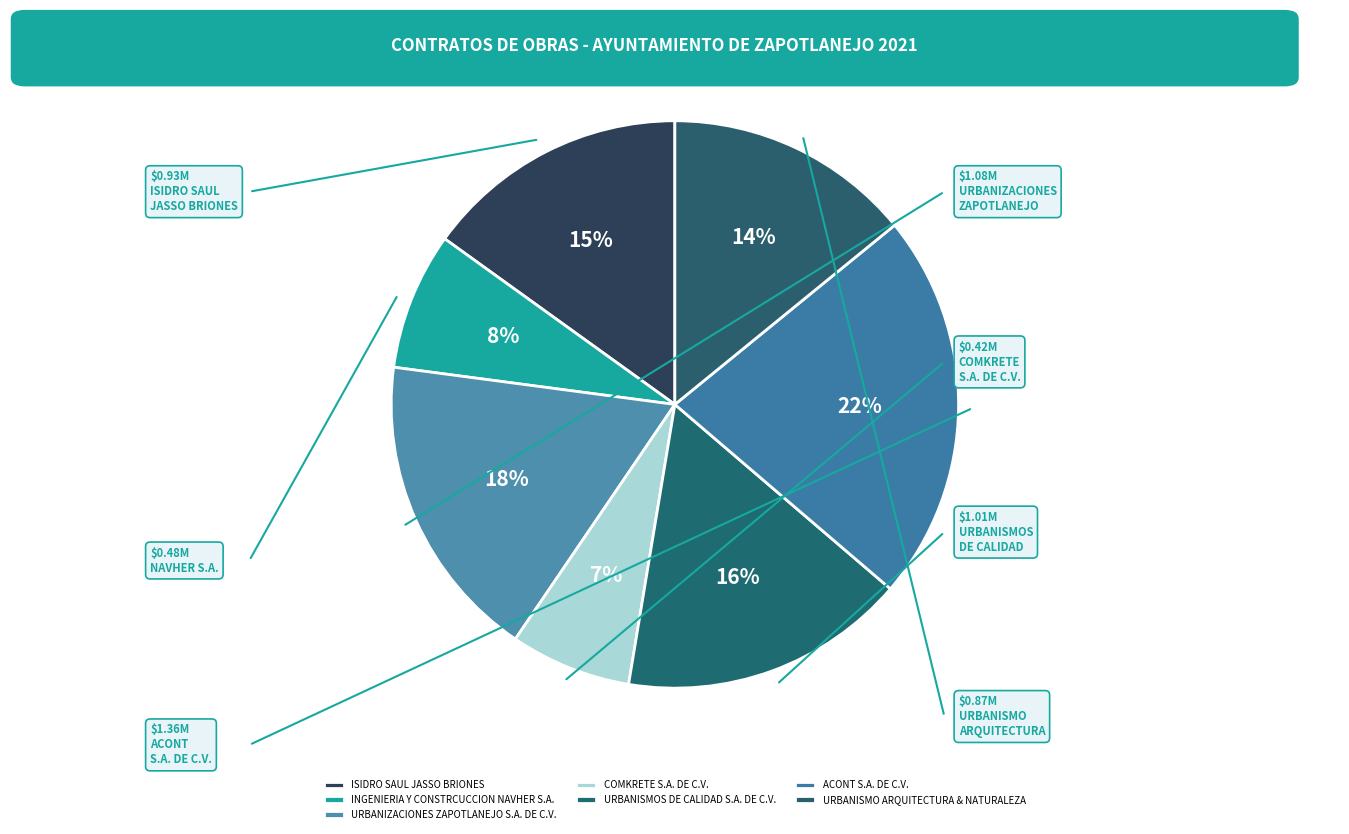

To the nearest percent, what is the average slice percentage?

14%